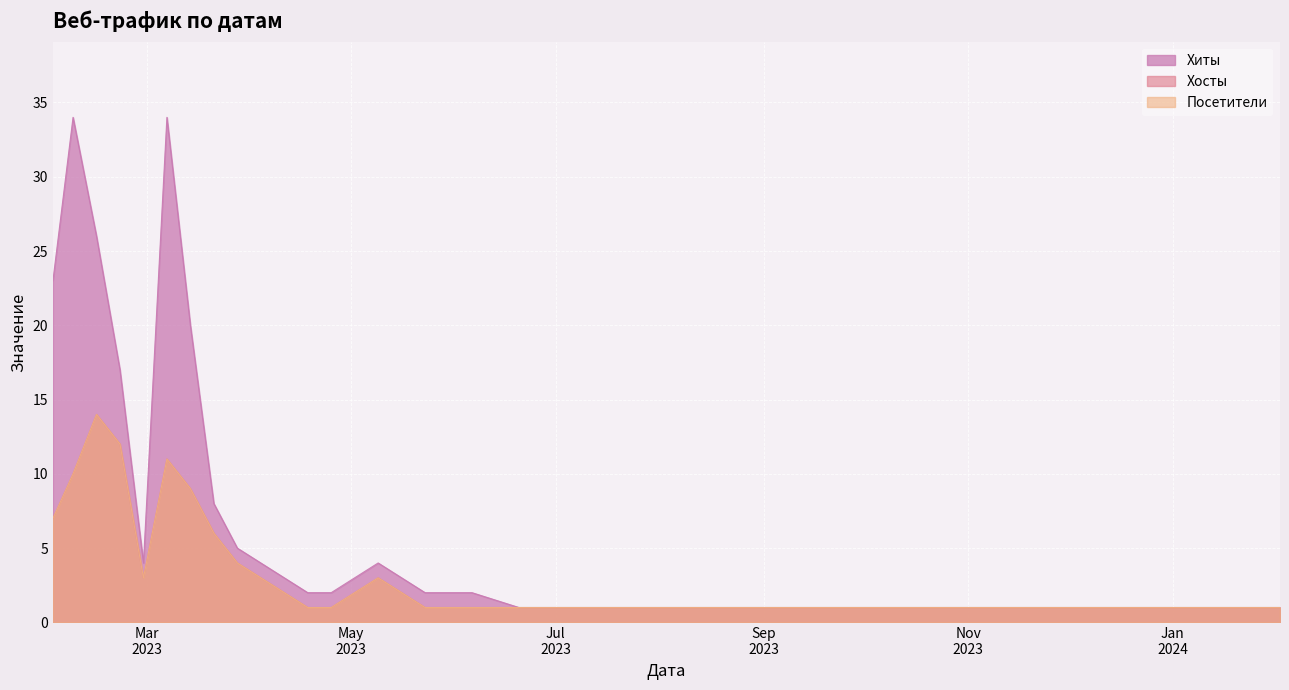

What is the difference between the second highest and minimum values in the Хиты series?

33